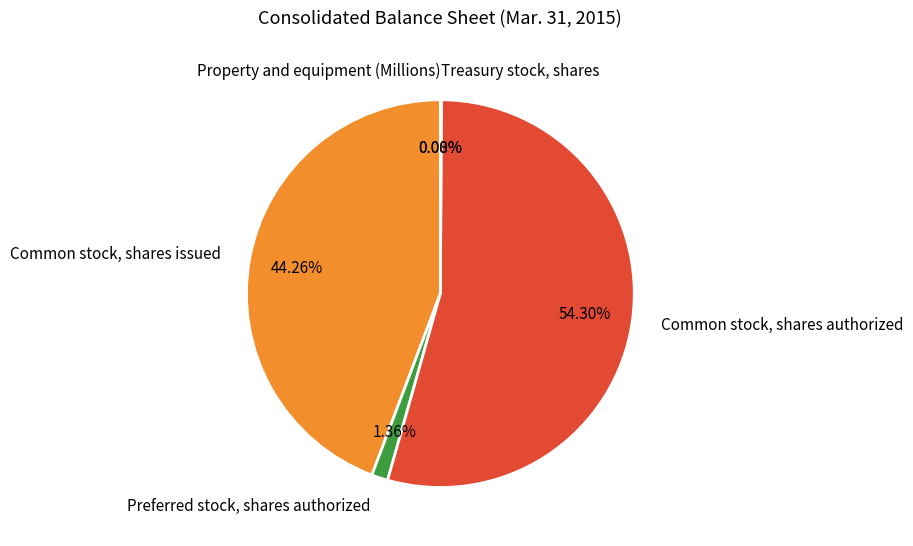

Which slice is the largest?

Common stock, shares authorized